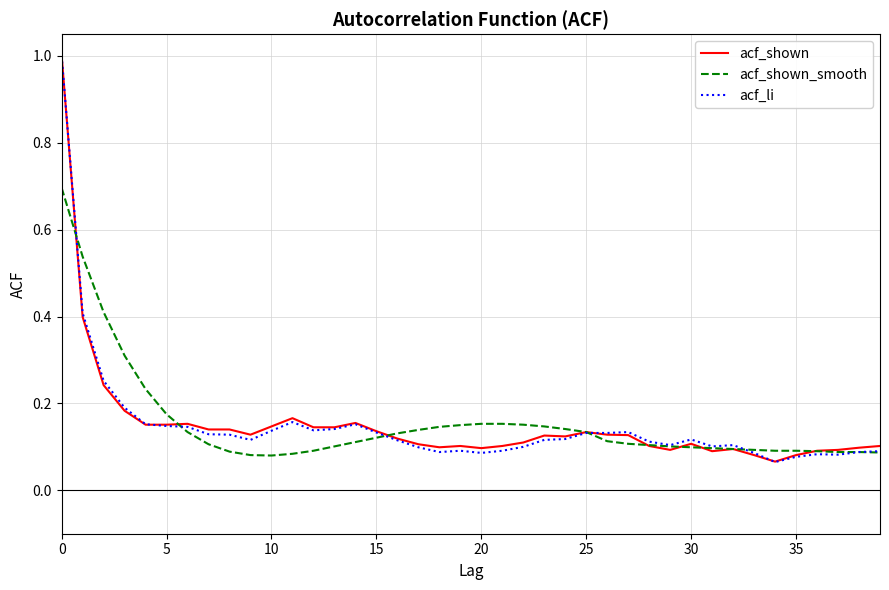

What is the maximum value shown in the chart?

1.0